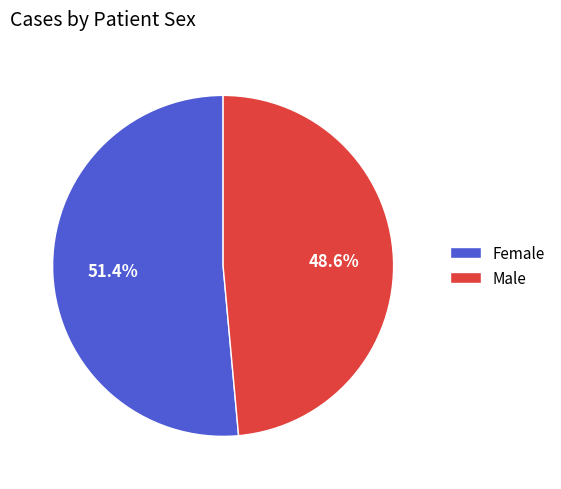

Rank the categories by value from lowest to highest.

Male, Female